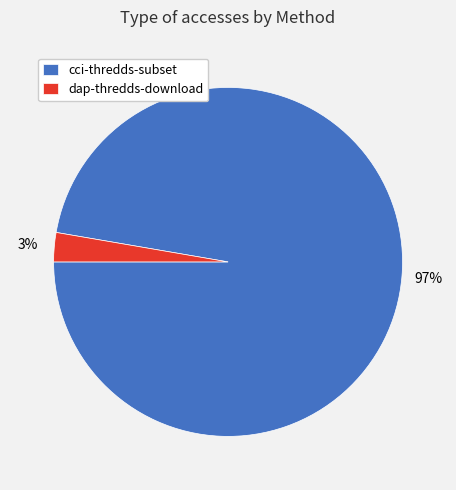

What percentage is the dap-thredds-download slice, to the nearest percent?

3%